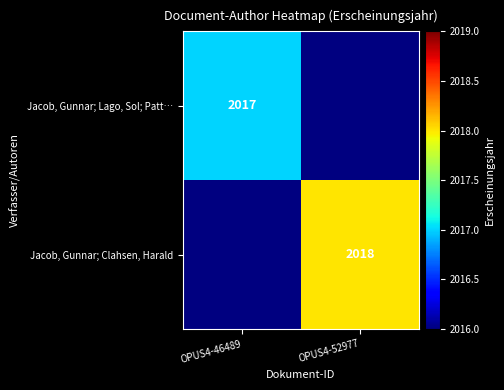

True or false: Jacob, Gunnar; Lago, Sol; Patt… has a value of 2962 at OPUS4-46489.

False